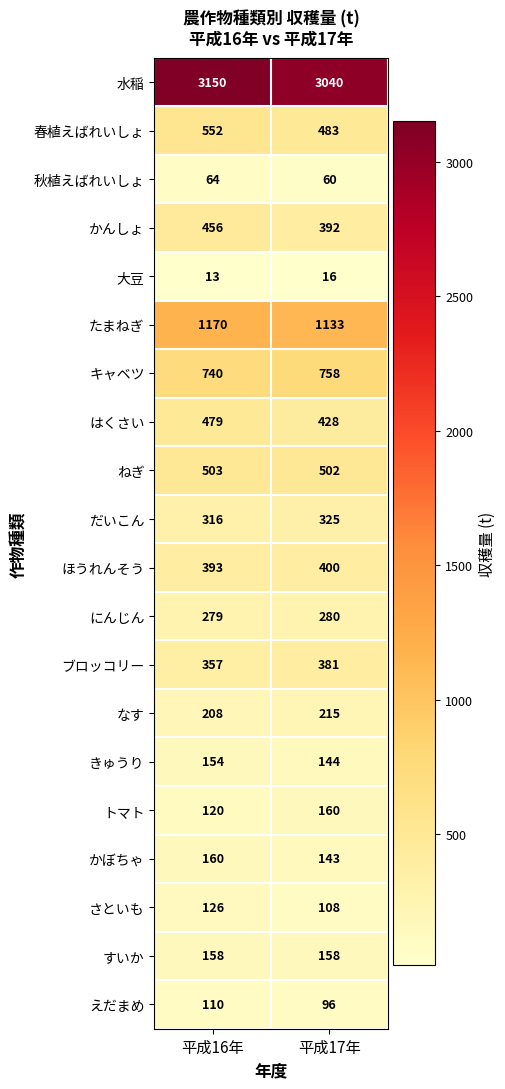

Rank the series at 平成17年 from highest to lowest value.

水稲, たまねぎ, キャベツ, ねぎ, 春植えばれいしょ, はくさい, ほうれんそう, かんしょ, ブロッコリー, だいこん, にんじん, なす, トマト, すいか, きゅうり, かぼちゃ, さといも, えだまめ, 秋植えばれいしょ, 大豆